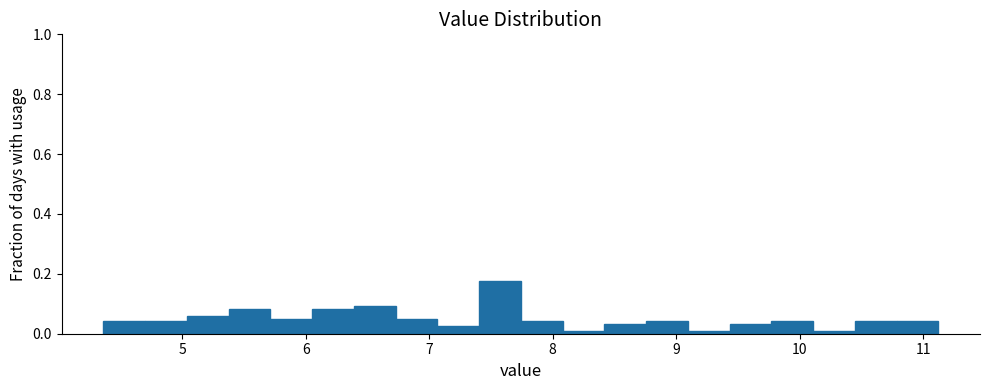

Read against the x-axis, roughly where is the centre of the tallest bar?

7.6